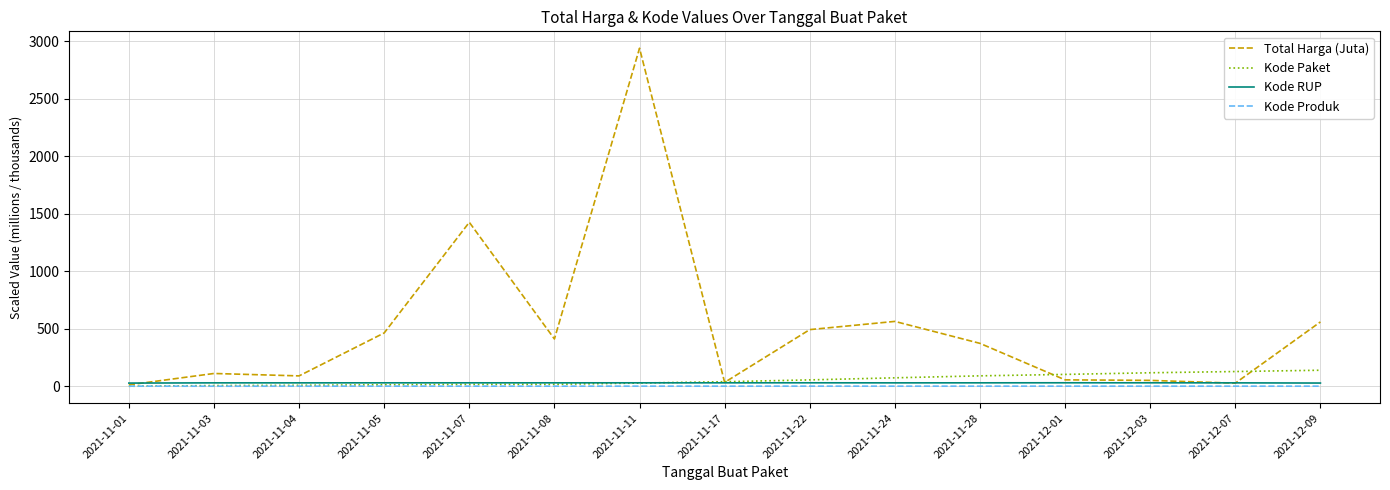

At which category is the sum across all series the highest?

2021-11-11